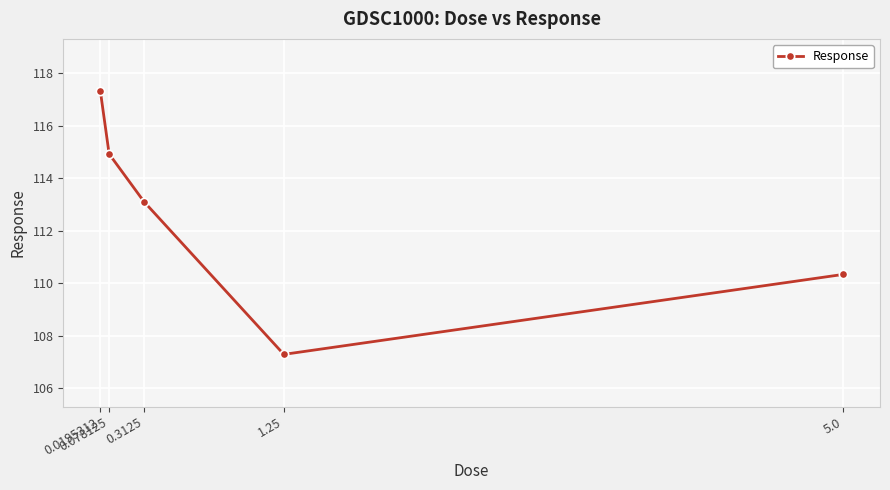

Which has a higher value, 0.0195312 or 1.25?

0.0195312